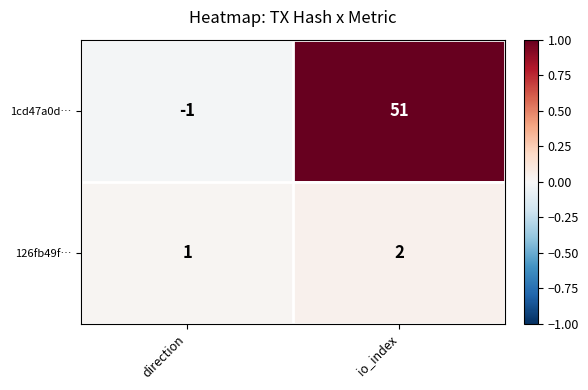

Which series has the largest range (max minus min)?

1cd47a0d…